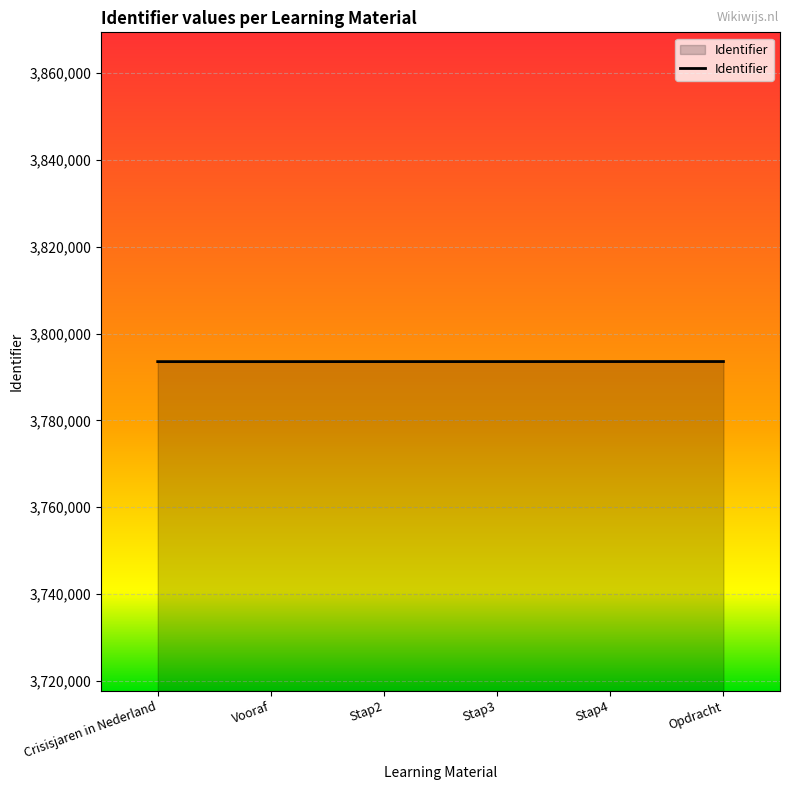

Does the chart display data point markers on the line(s)?

No